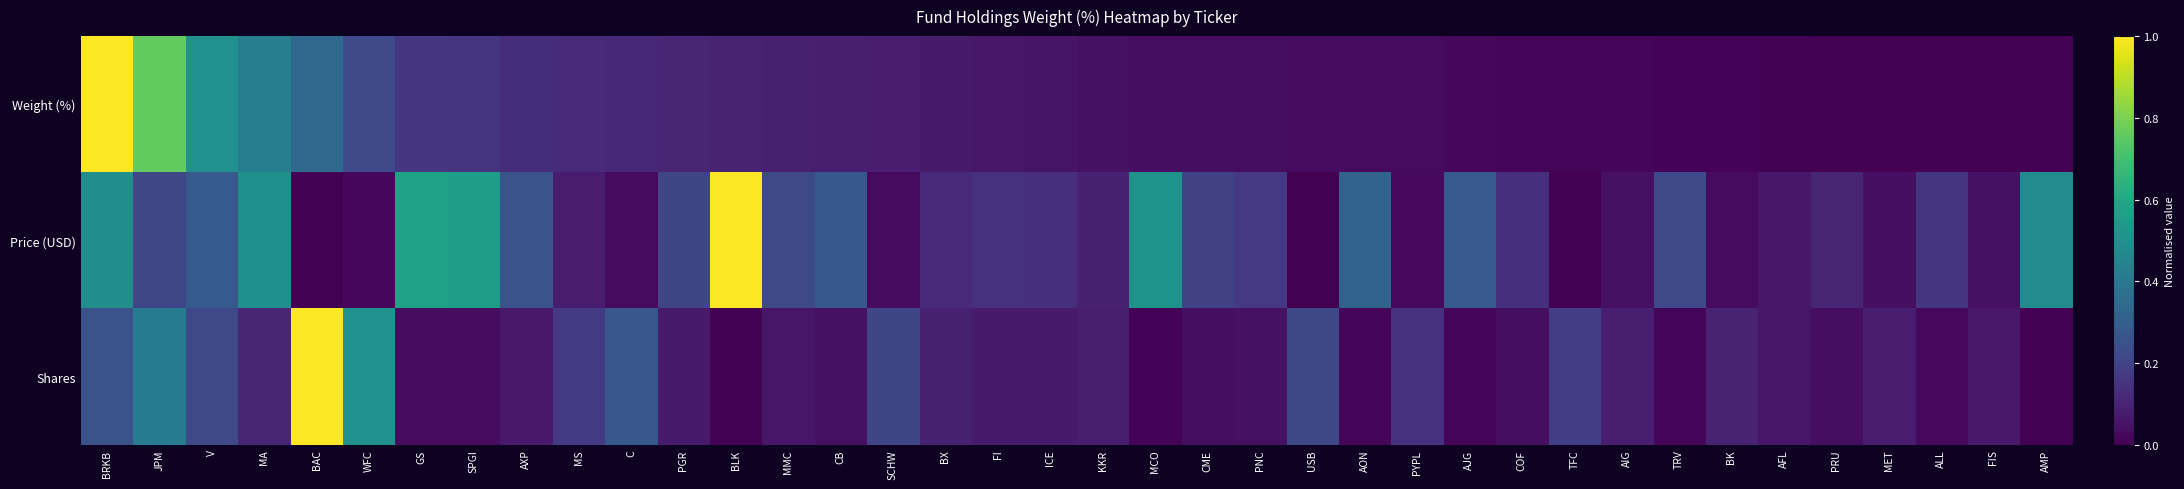

Count the number of categories in the chart.

38